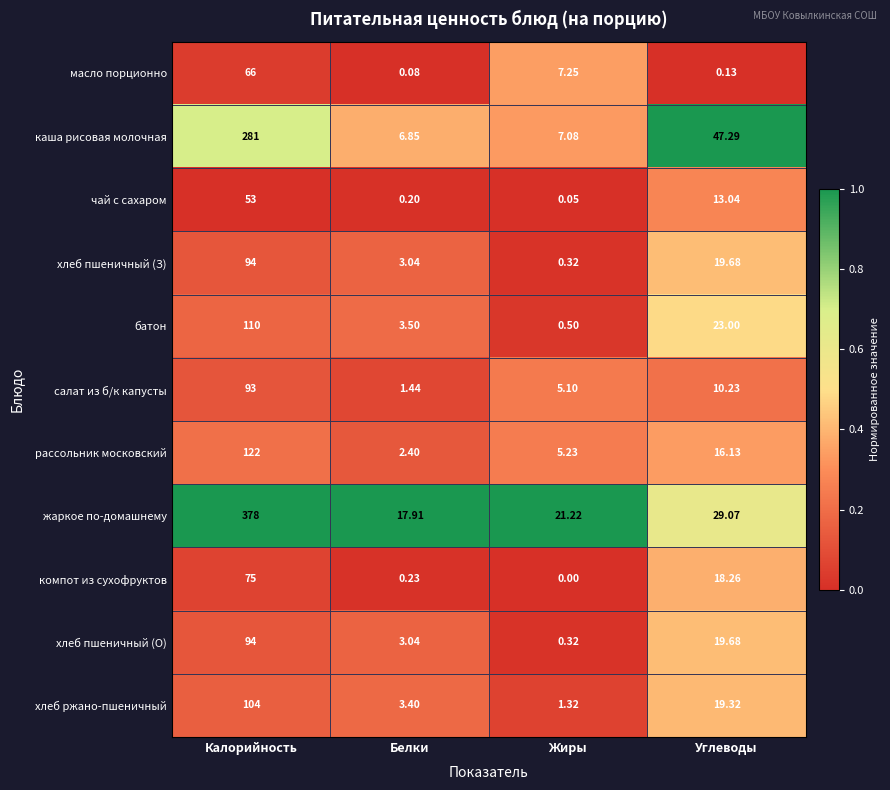

Which category has the highest value across all series?

Калорийность